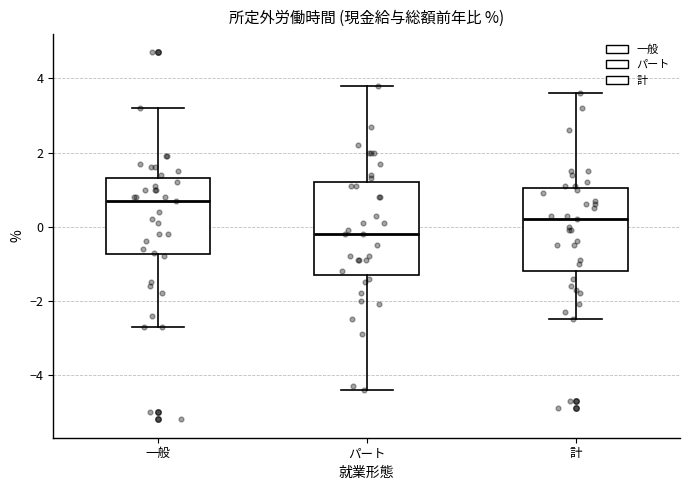

Which box has the highest median line?

一般